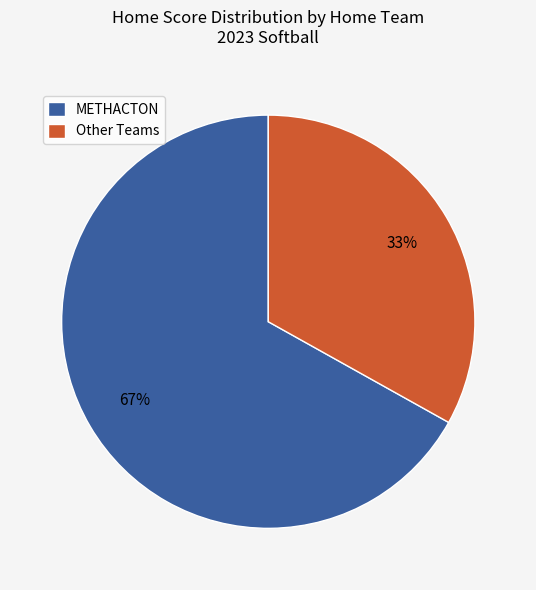

To the nearest percent, what is the difference between the largest and smallest slice percentages?

34%